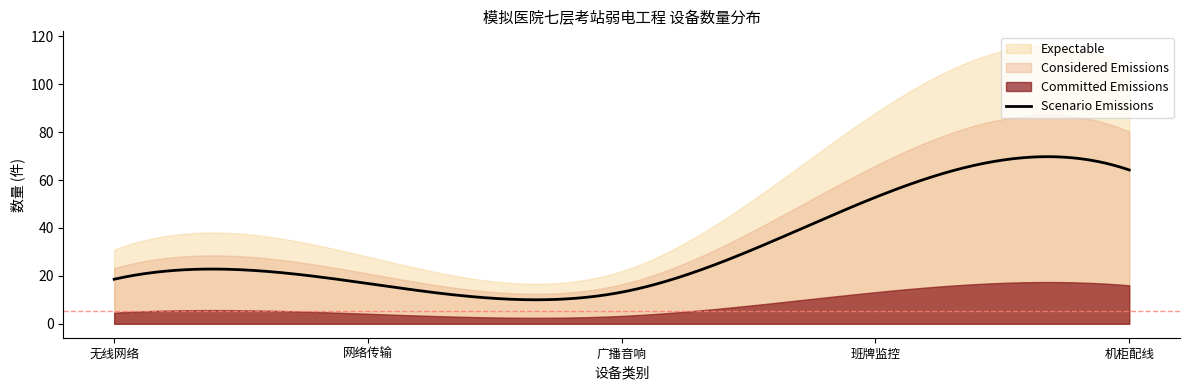

How many lines are shown in the chart?

1